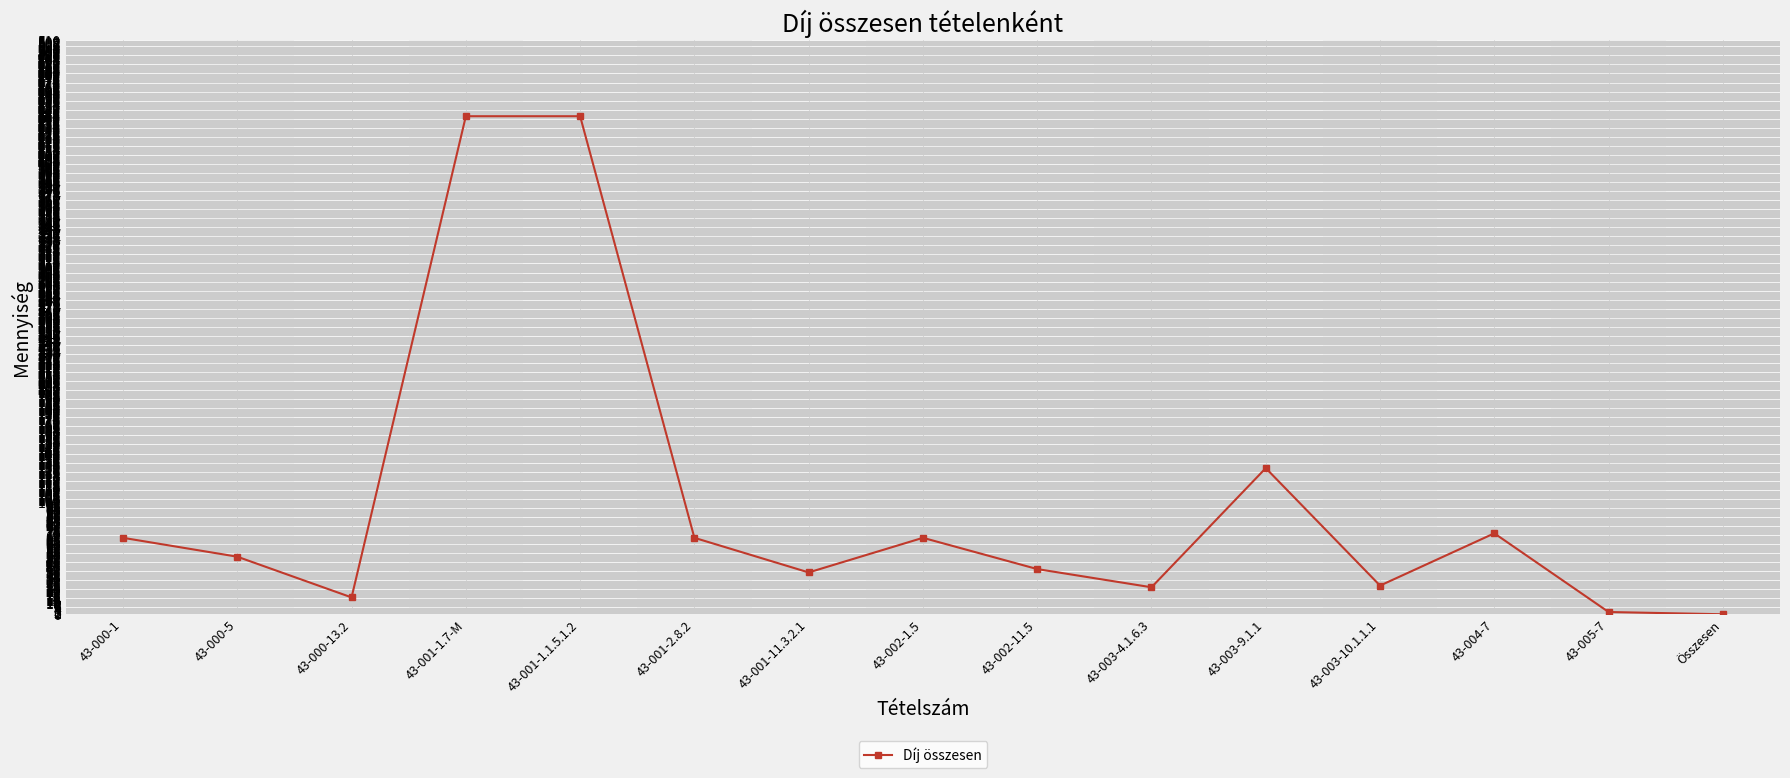

What is the average value?

99.1